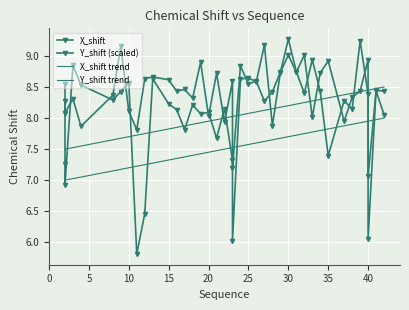

Which series changed the most between 27 and 28?

X_shift